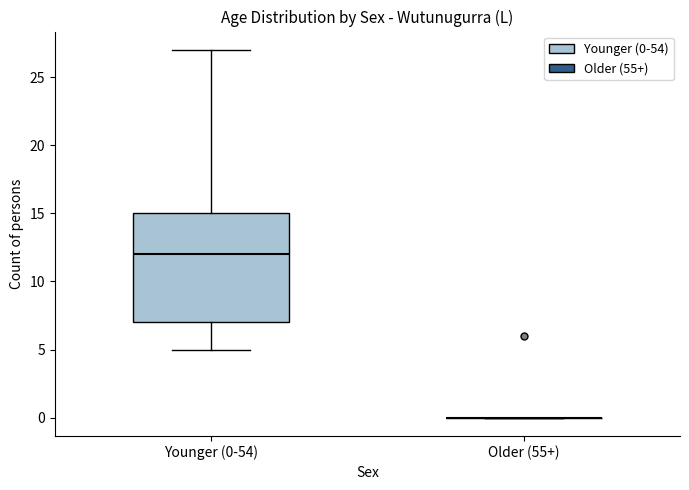

Reading left to right, read every box against the y-axis: the position of its median line, the range the box covers, and the ends of its whiskers. The values are not printed on the chart, so give them approximately, as read against the axis.

Younger (0-54): median 12, box 7 to 15, whiskers 5 to 27
Older (55+): box collapsed to a line at 0, whiskers 0 to 0